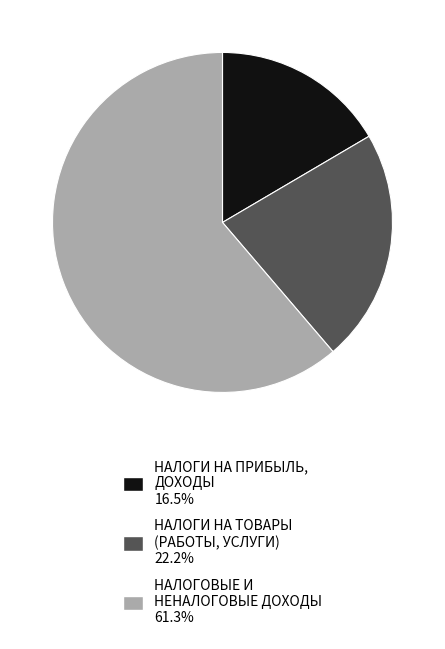

Combined, do НАЛОГОВЫЕ И НЕНАЛОГОВЫЕ ДОХОДЫ 61.3% and НАЛОГИ НА ТОВАРЫ (РАБОТЫ, УСЛУГИ) 22.2% account for over 50%?

Yes